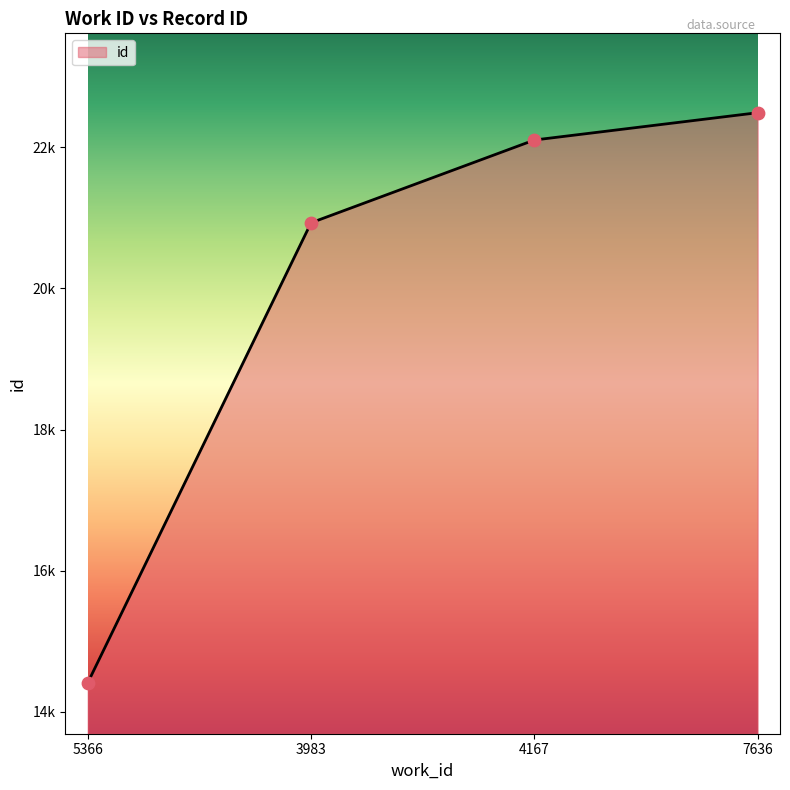

What is the change in value from 4167 to 7636?

+387